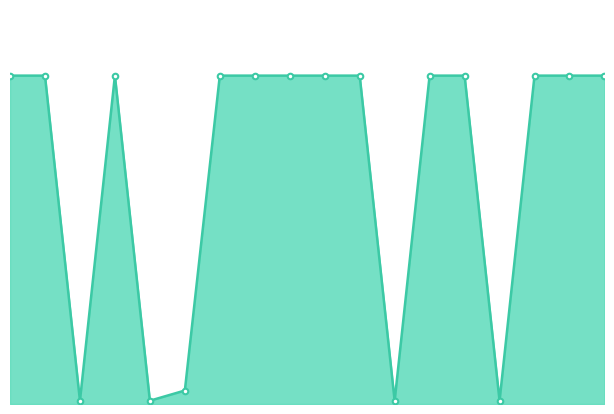

What is the difference between the maximum and second lowest values?

98.9